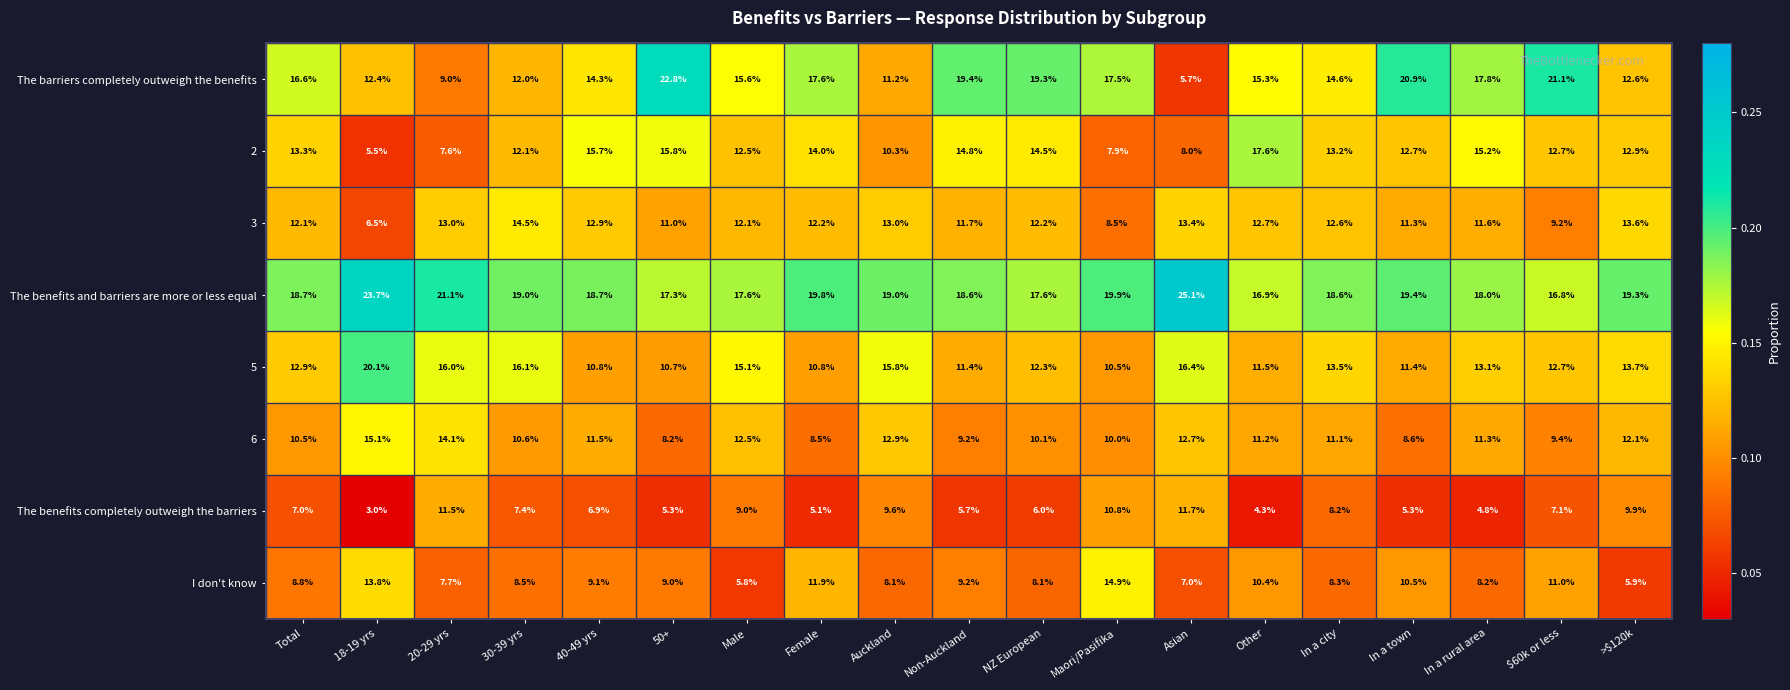

What is the sum of the I don't know values at In a rural area and 40-49 yrs?

17.3